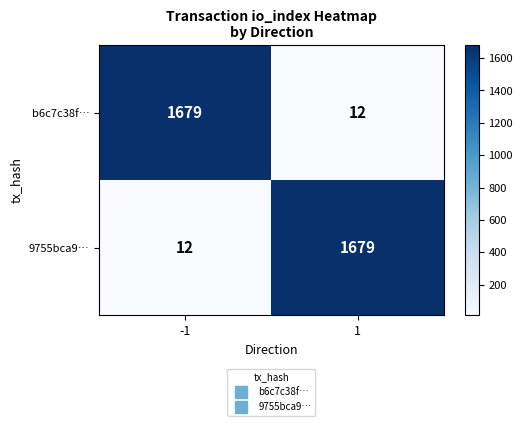

Is it true that b6c7c38f… equals 12 at 1?

True